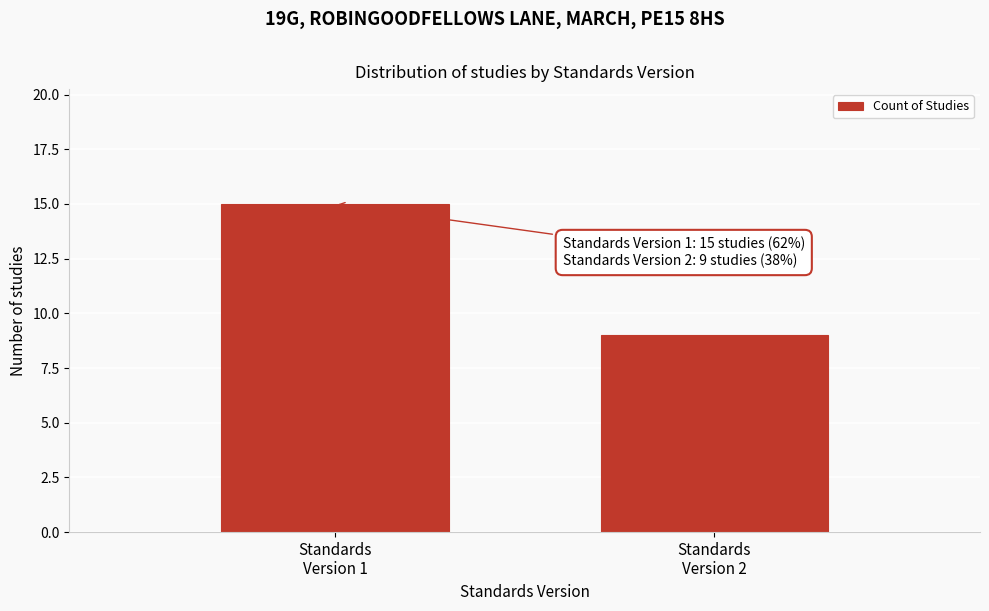

Reading left to right, extract all data points from this chart.

15	9